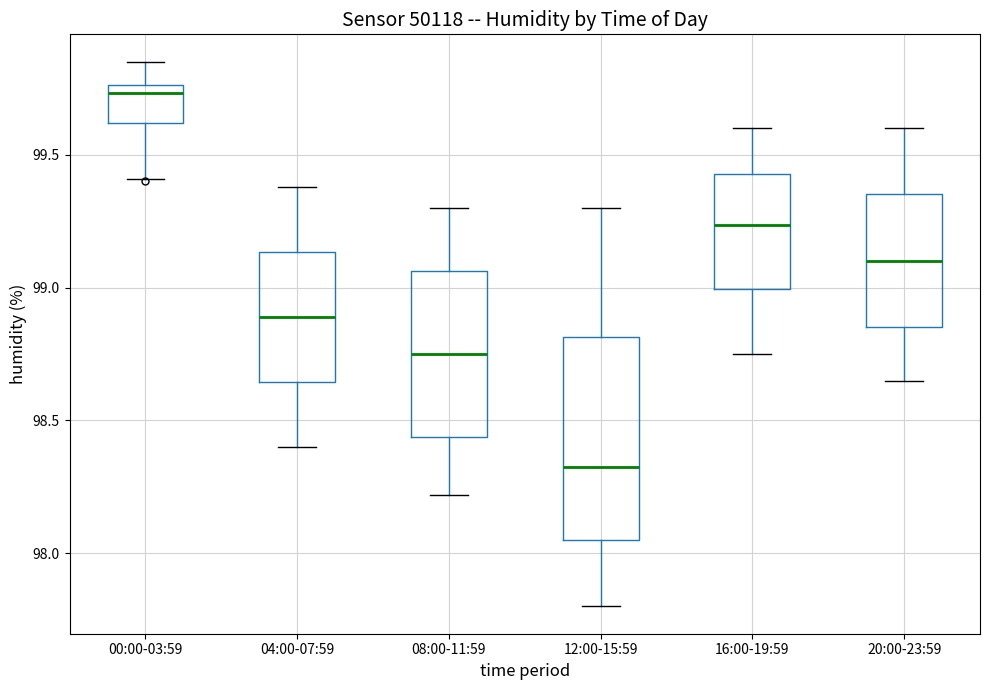

Reading left to right, read every box against the y-axis: the position of its median line, the range the box covers, and the ends of its whiskers. The values are not printed on the chart, so give them approximately, as read against the axis.

00:00-03:59: median 99.75 (just below the box's upper edge), box 99.60 to 99.75, whiskers 99.40 to 99.85
04:00-07:59: median 98.90, box 98.65 to 99.15, whiskers 98.40 to 99.40
08:00-11:59: median 98.75, box 98.45 to 99.05, whiskers 98.20 to 99.30
12:00-15:59: median 98.35, box 98.05 to 98.80, whiskers 97.80 to 99.30
16:00-19:59: median 99.25, box 99.00 to 99.45, whiskers 98.75 to 99.60
20:00-23:59: median 99.10, box 98.85 to 99.35, whiskers 98.65 to 99.60